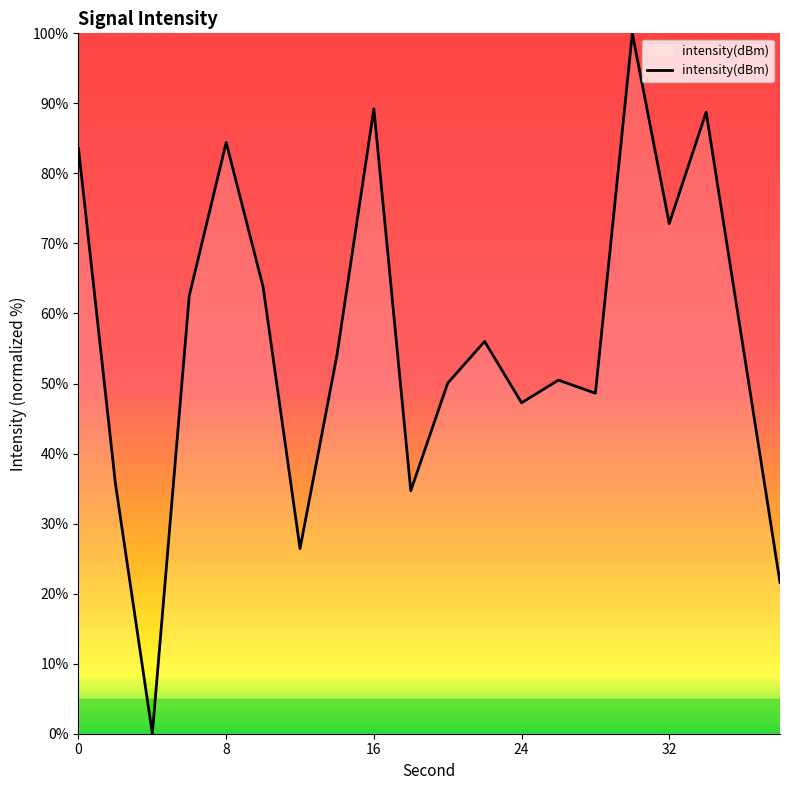

What is the maximum value shown in the chart?

100.0